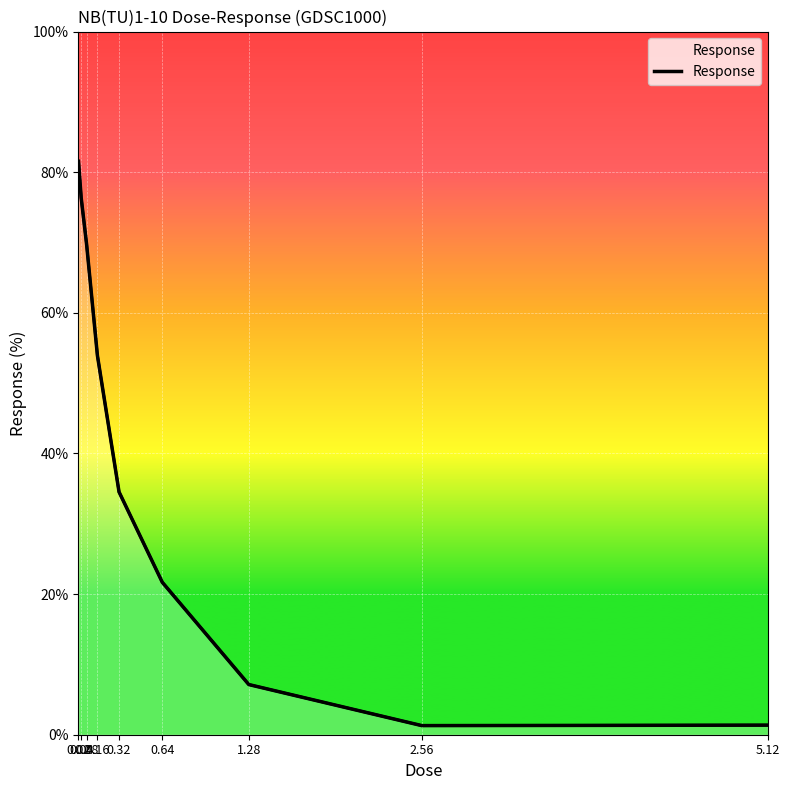

What is the approximate value at 0.64?

21.7